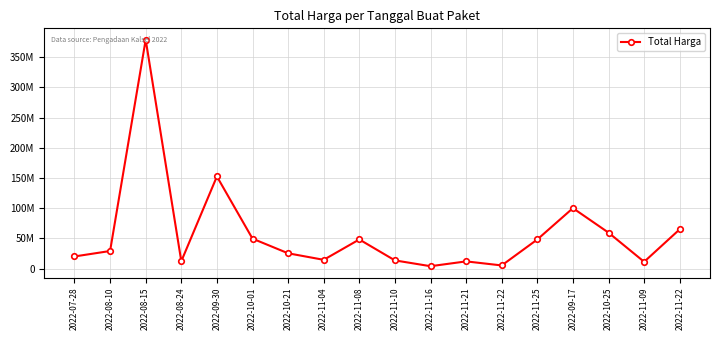

How many data points does each series have?

18